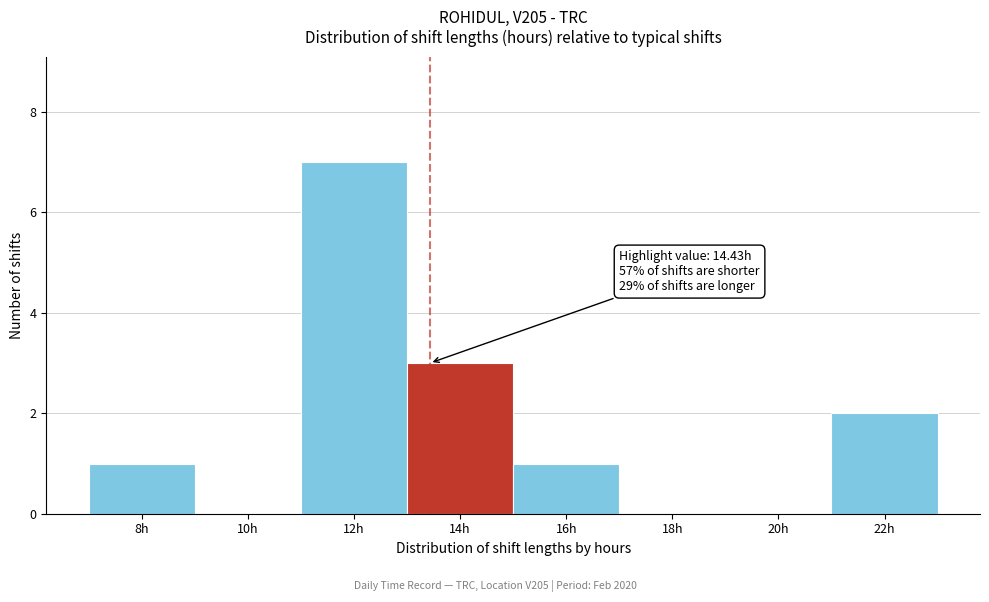

Which has a higher value, 8h or 14h?

14h